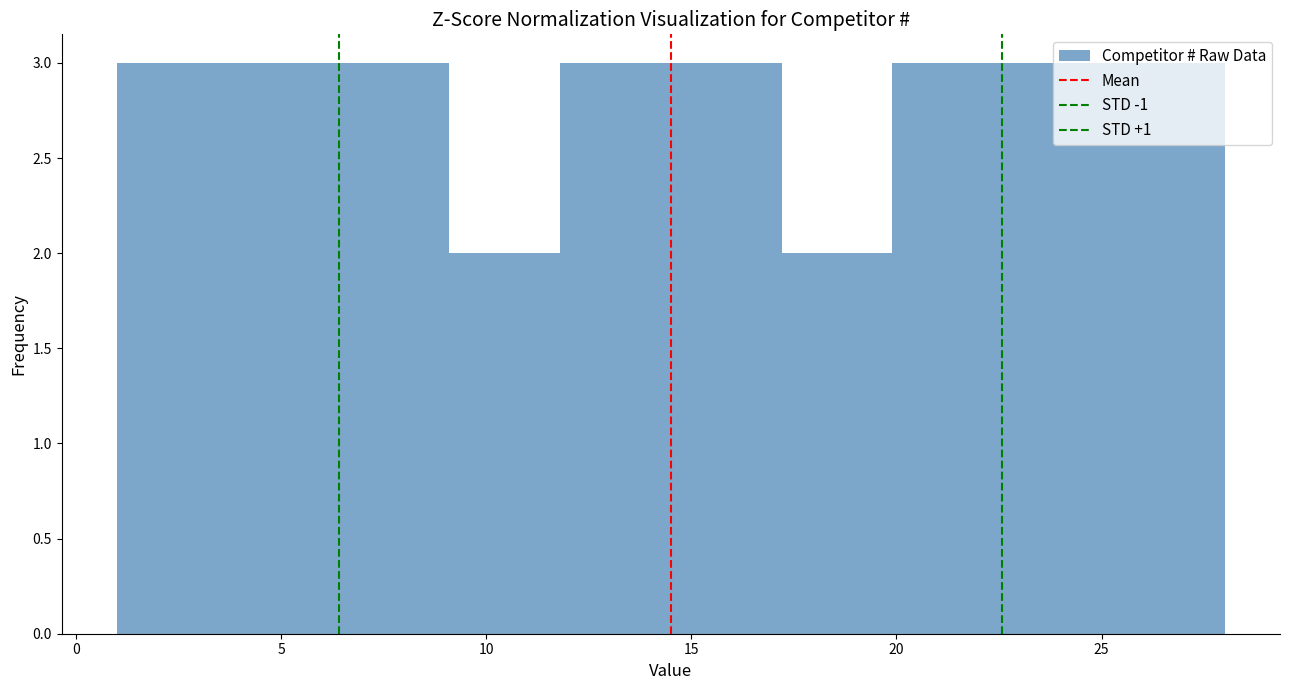

How tall is the bar that spans 22.6 to 25.3 on the x-axis? Neither the bar edges nor the heights are printed on the chart, so give them approximately, as read against the axes.

3